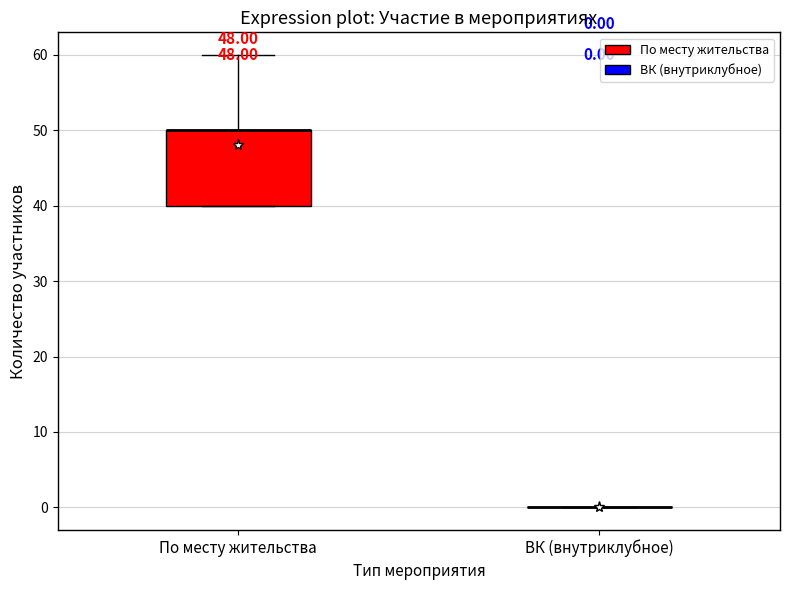

Comparing the boxes themselves (not the whiskers), which one is the tallest?

По месту жительства